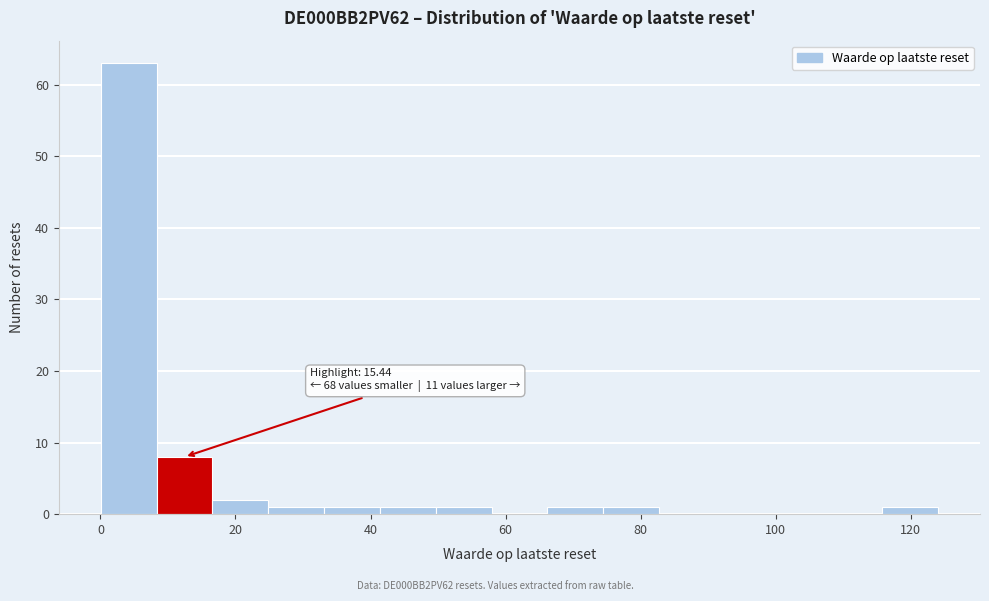

Over which range of the x-axis is the bar tallest?

0 to 8